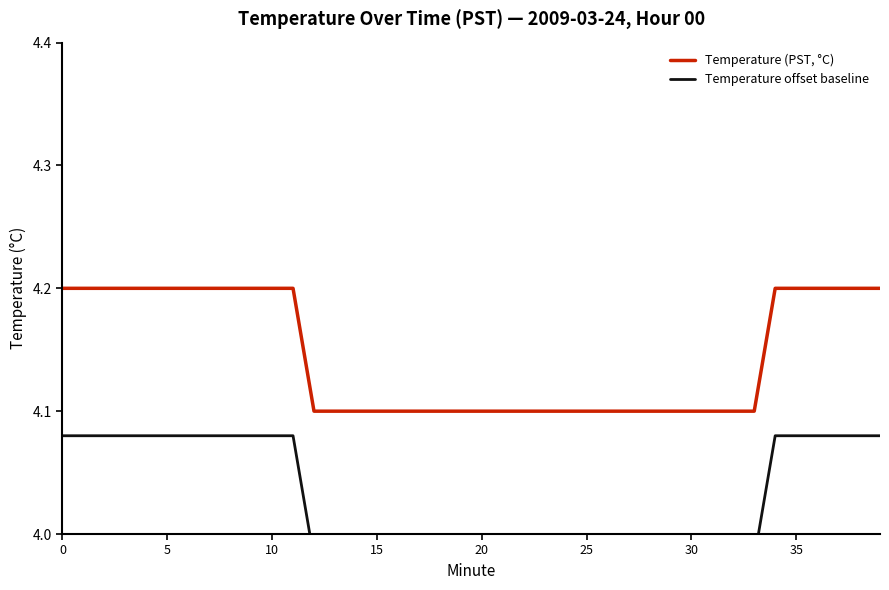

Does the chart have visible grid lines?

No